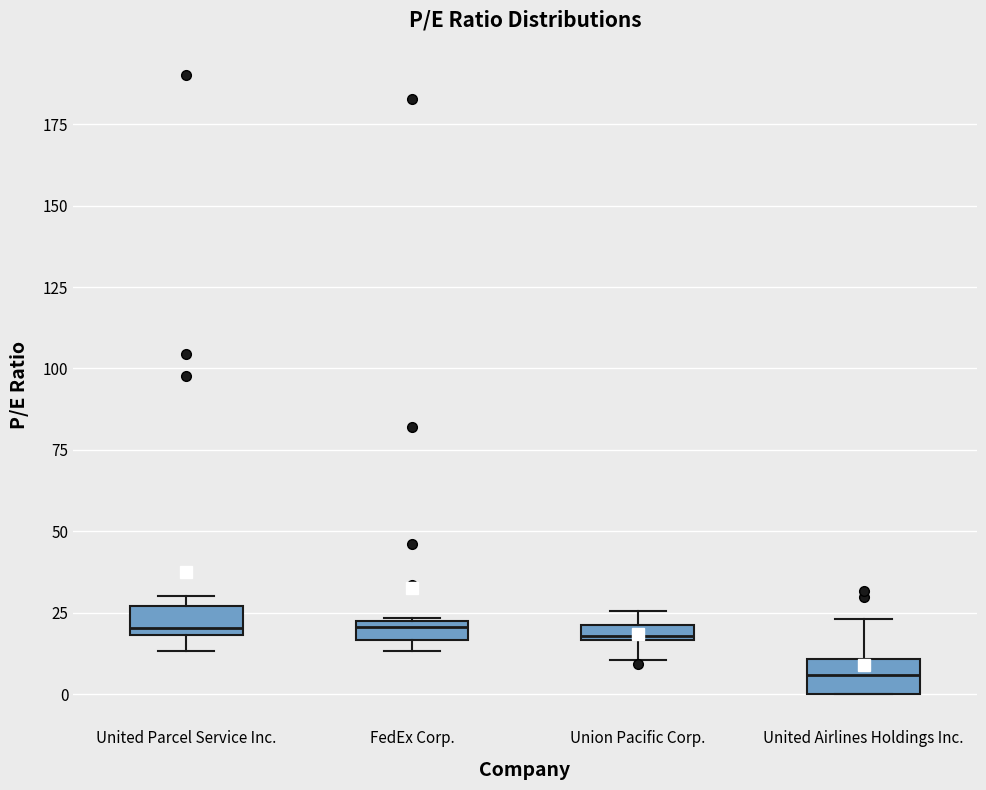

Where does the lower whisker of the box for Union Pacific Corp. end on the y-axis? The values are not printed on the chart, so give them approximately, as read against the axis.

10